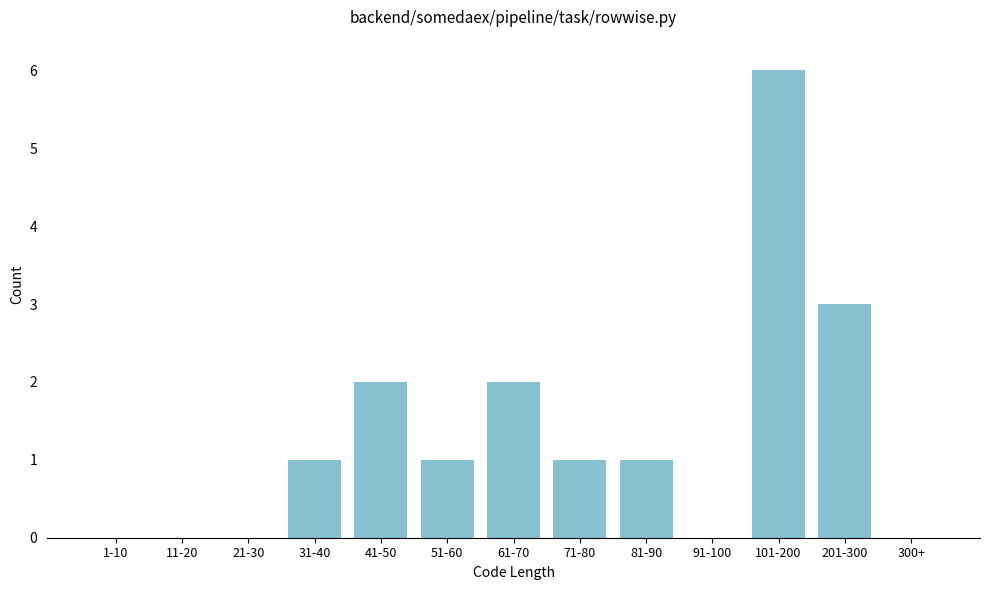

Reading right to left, what are all the values shown in this chart?

300+=0	201-300=3	101-200=6	91-100=0	81-90=1	71-80=1	61-70=2	51-60=1	41-50=2	31-40=1	21-30=0	11-20=0	1-10=0